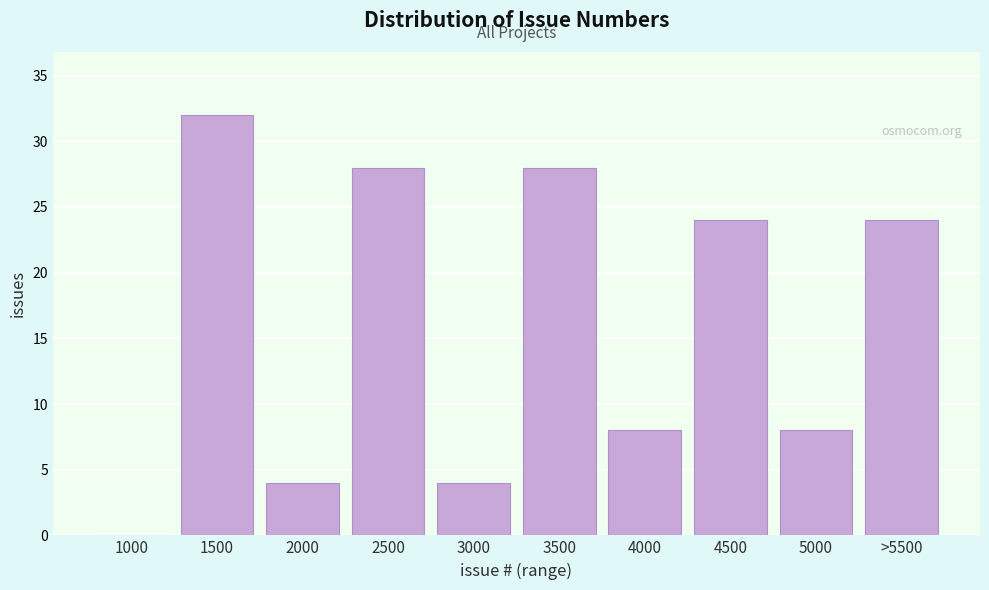

Reading left to right, transcribe all the data shown in this chart.

1000=0	1500=32	2000=4	2500=28	3000=4	3500=28	4000=8	4500=24	5000=8	>5500=24